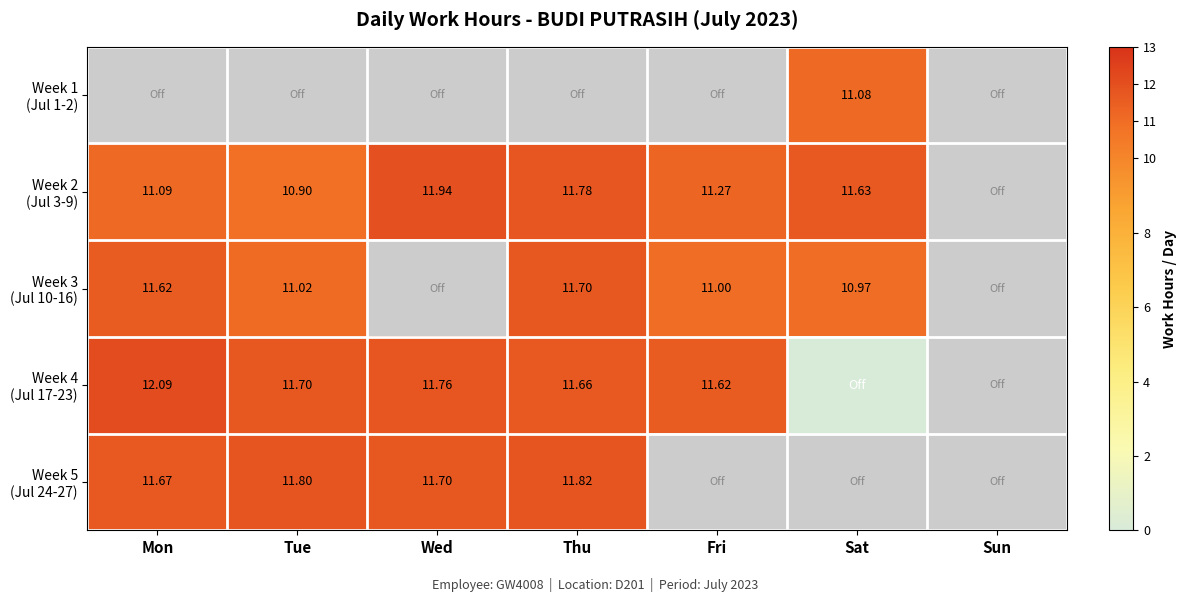

What is the maximum value for Week 2 (Jul 3-9)?

11.9